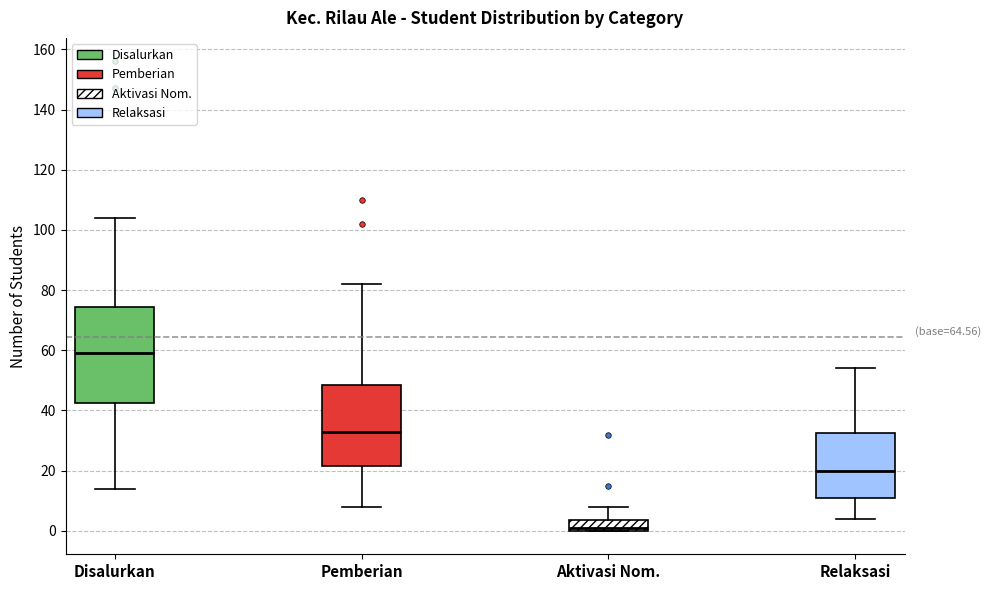

Reading left to right, transcribe this box plot: for each box, give where its median line is, the range the box spans, and where its two whiskers end, as read against the y-axis. The values are not printed on the chart, so give them approximately, as read against the axis.

Disalurkan: median 60, box 42 to 74, whiskers 14 to 104
Pemberian: median 34, box 22 to 48, whiskers 8 to 82
Aktivasi Nom.: median 2, box 0 to 4, whiskers 0 to 8
Relaksasi: median 20, box 12 to 32, whiskers 4 to 54